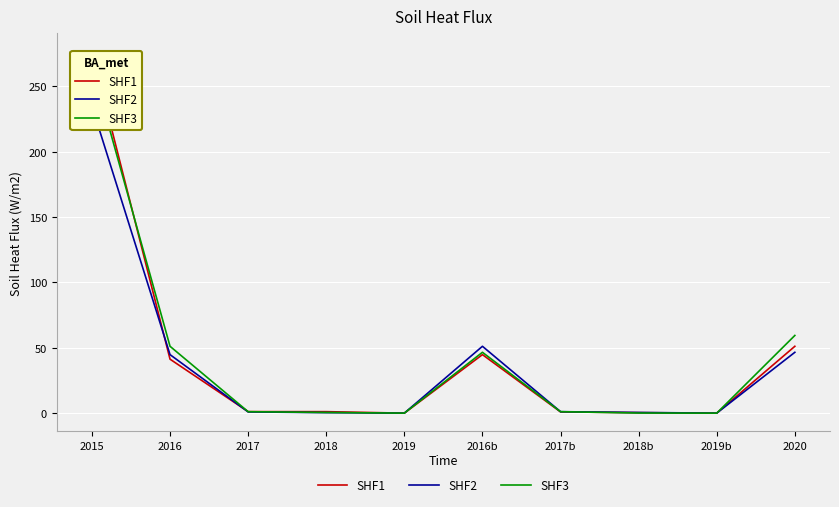

At which category is the sum across all series the highest?

2015